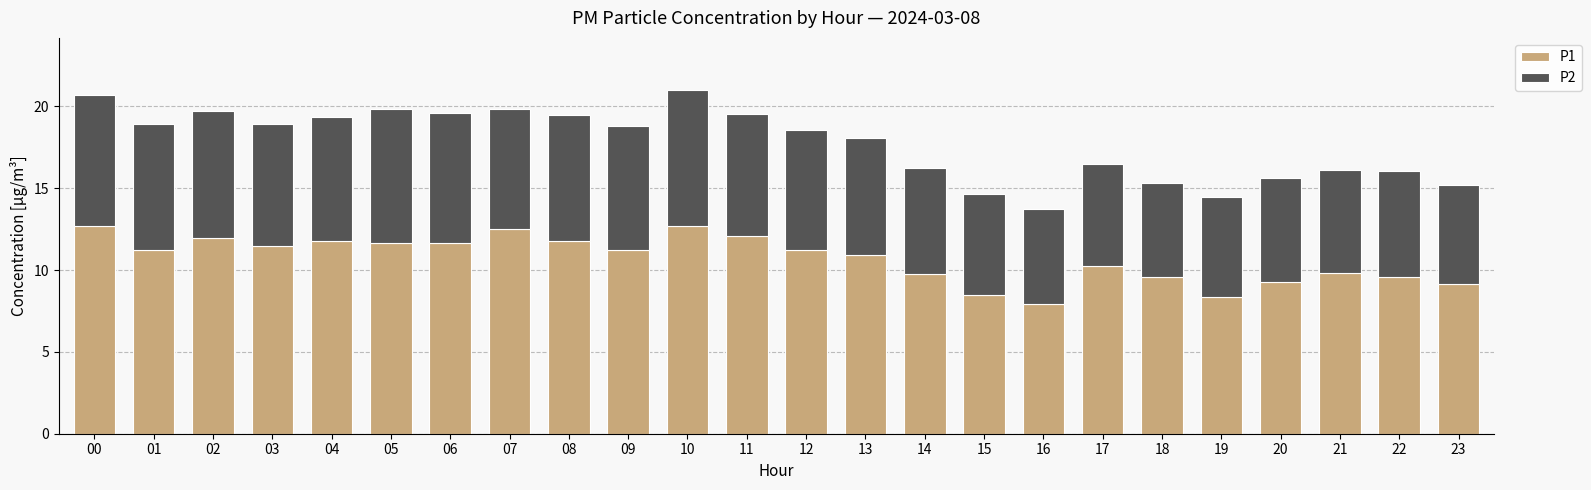

Where does the P1 series first go above 11?

00